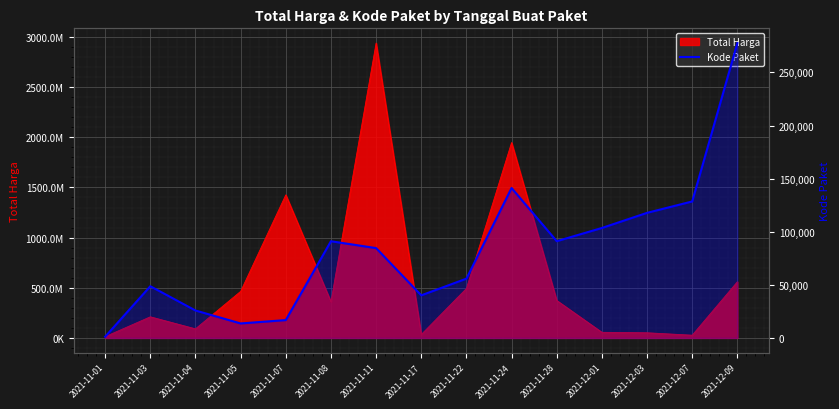

Where is the first local minimum?

2021-11-05